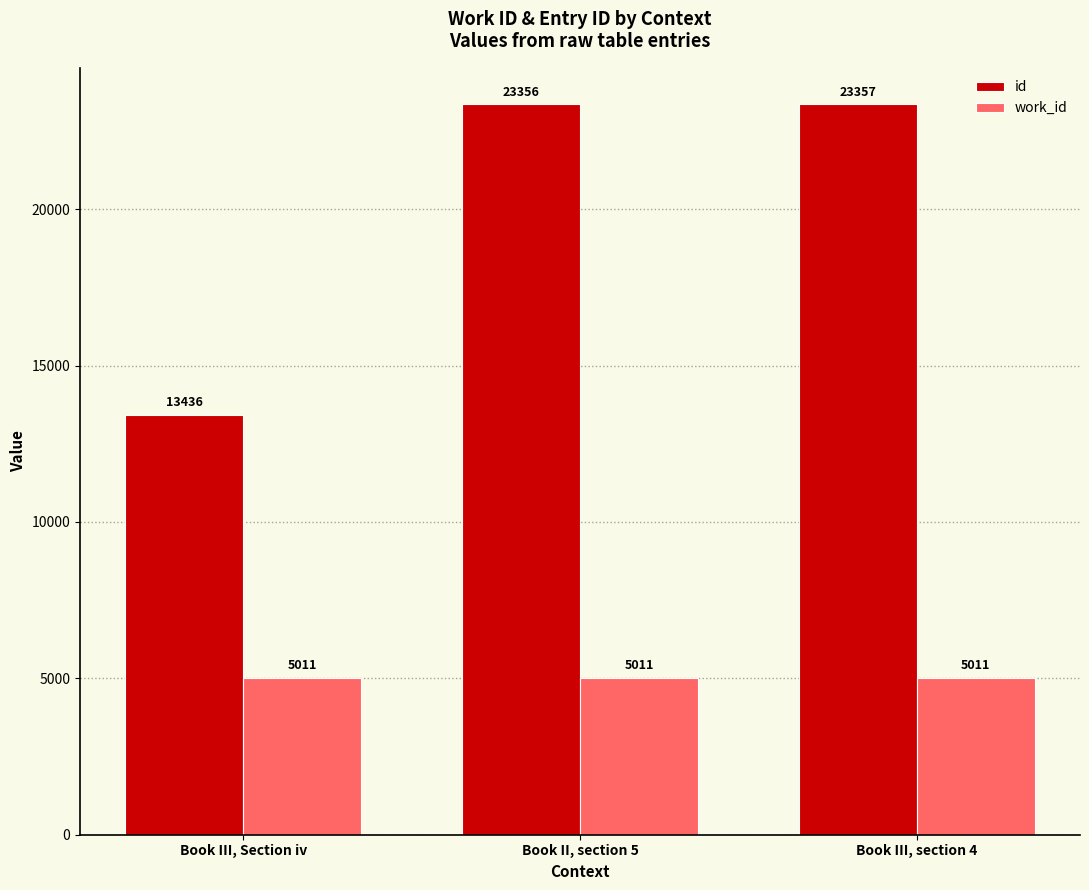

How many bars are there in total?

6